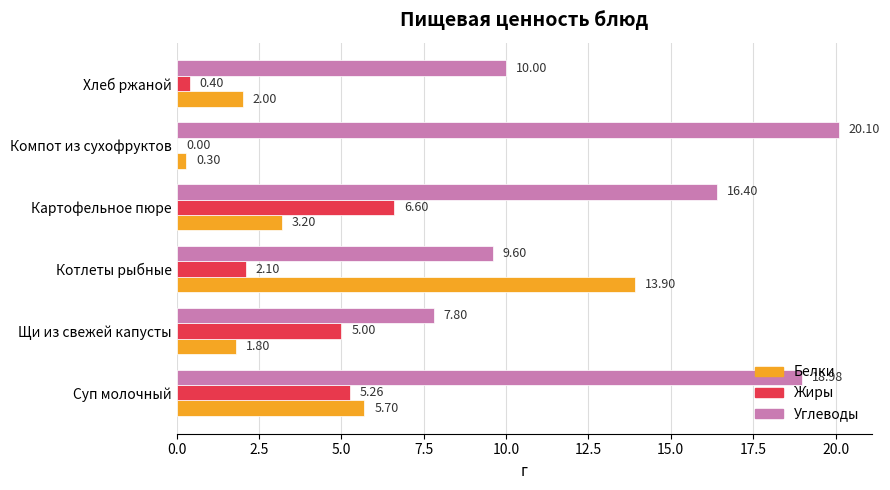

What is the sum of the Жиры values at Хлеб ржаной and Картофельное пюре?

7.0